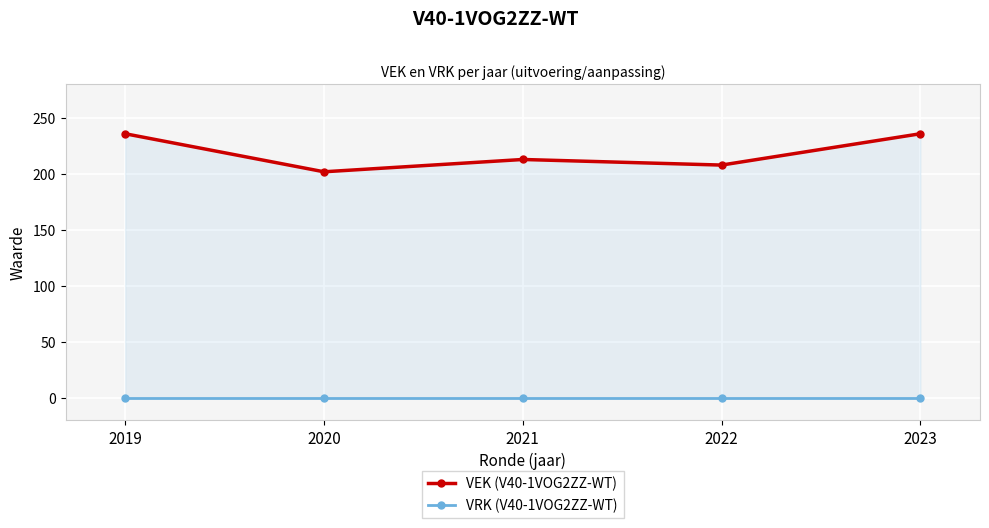

The VEK (V40-1VOG2ZZ-WT) series shows 208 at 2022. True or false?

True